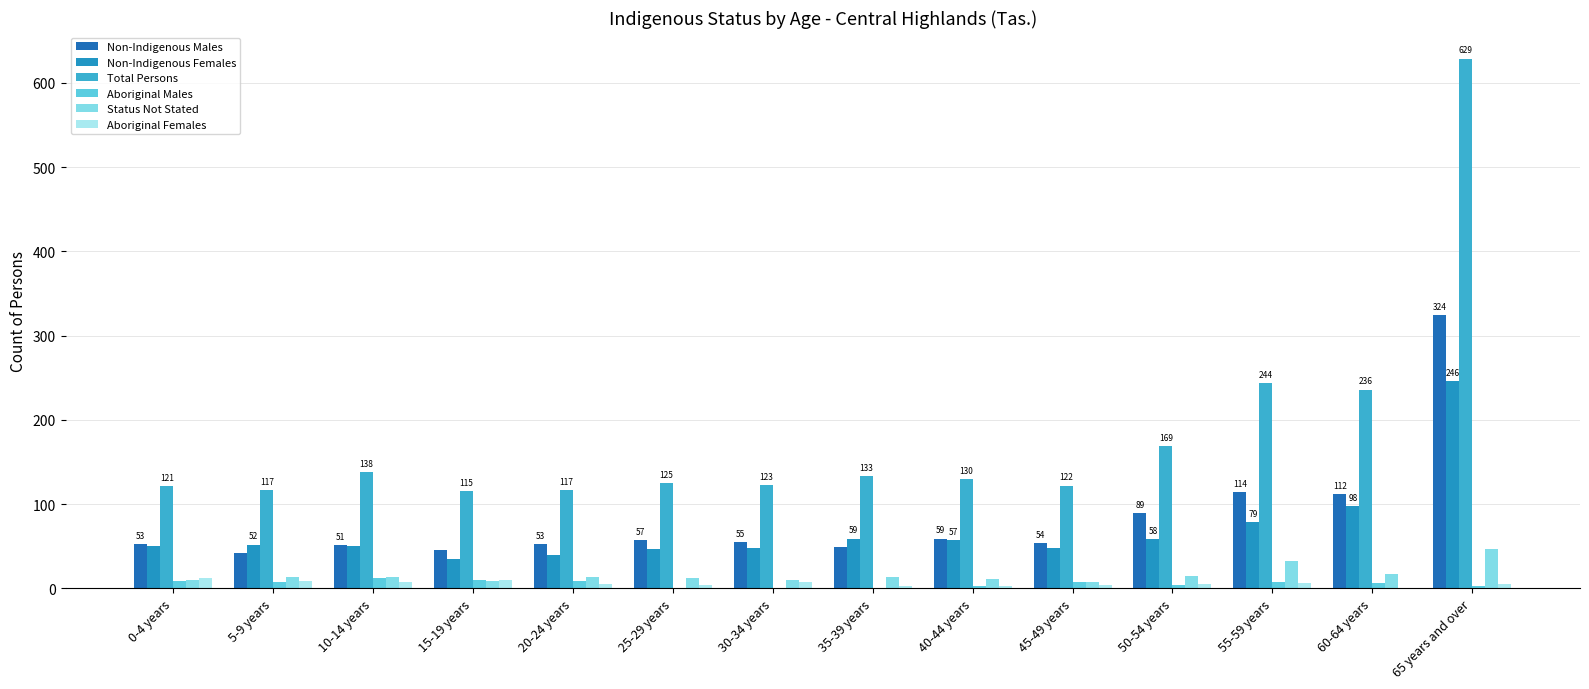

Is the value of Aboriginal Males at 10-14 years greater than the value of Total Persons at 10-14 years?

No